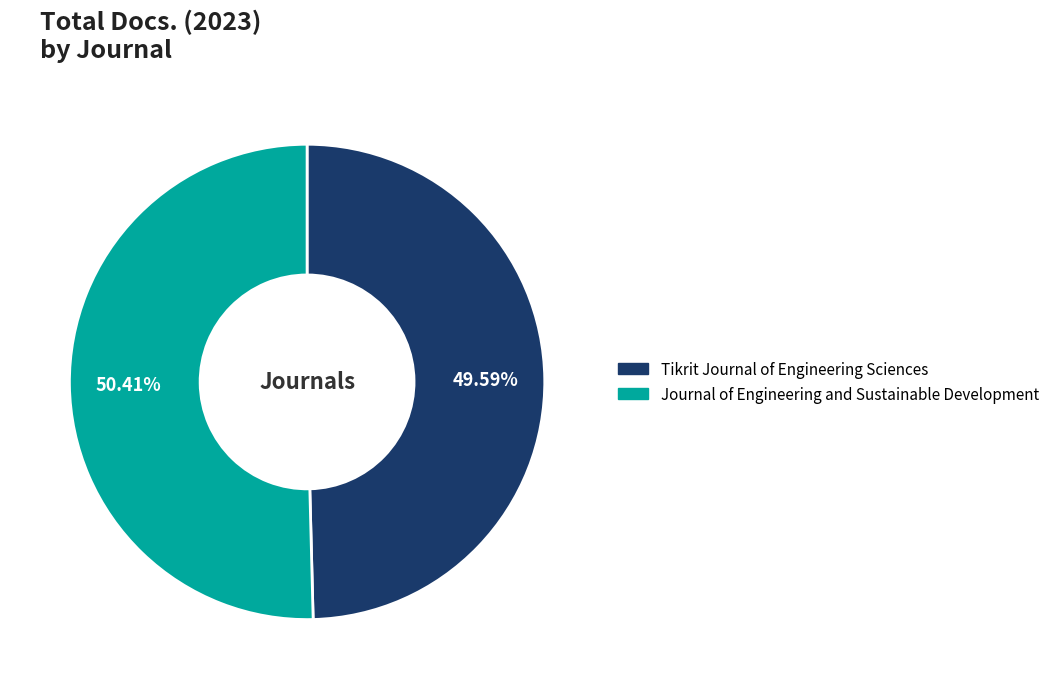

How much of the chart is everything except Tikrit Journal of Engineering Sciences?

50.4%